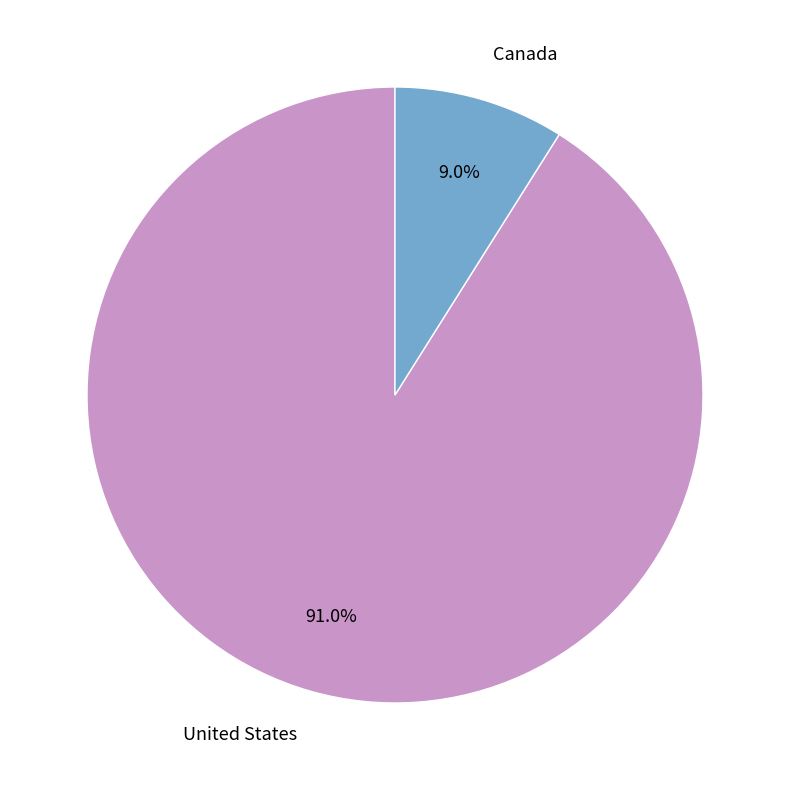

To the nearest percent, what percentage of the pie is Canada?

9%